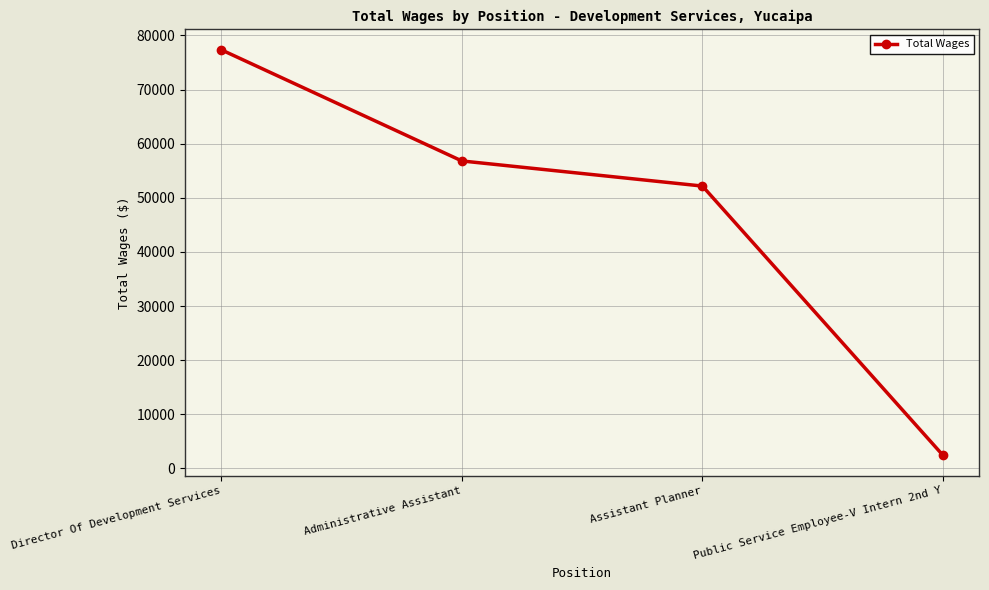

Reading left to right, list all the values displayed in this chart.

Director Of Development Services=77343	Administrative Assistant=56804	Assistant Planner=52163	Public Service Employee-V Intern 2nd Y=2405